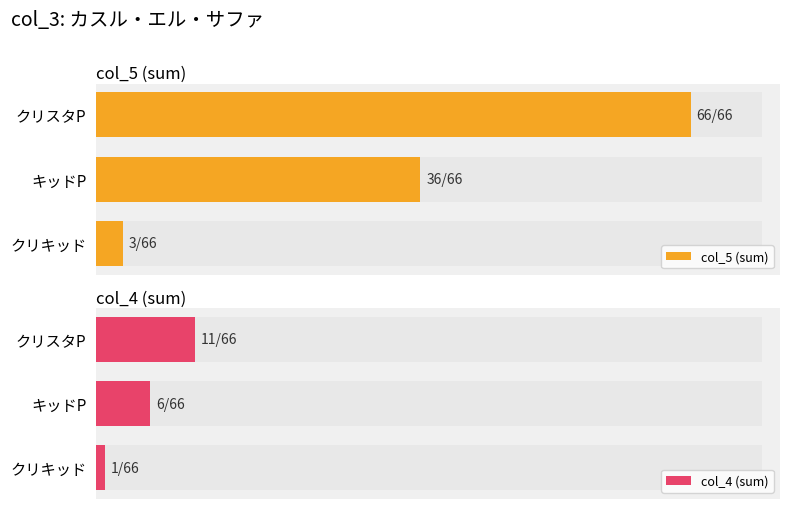

Which series has the widest spread of values?

col_5 (sum)